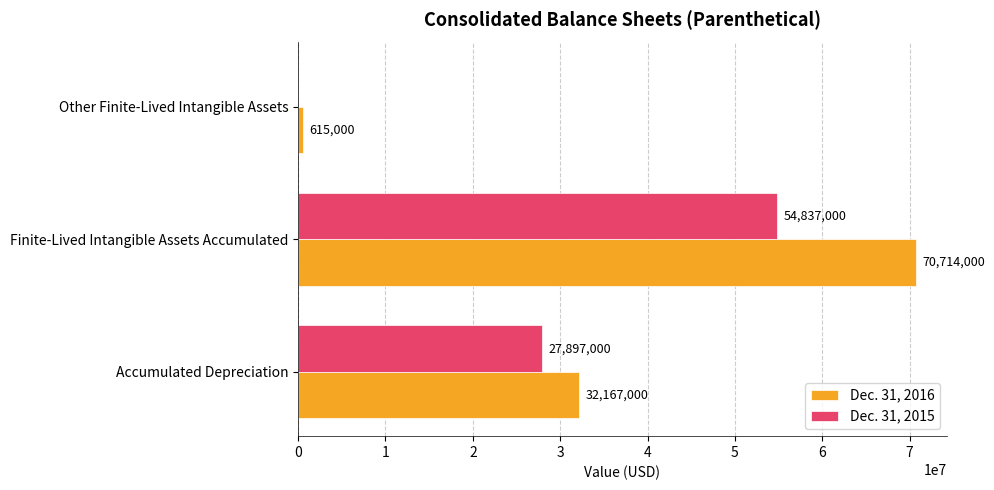

How many Dec. 31, 2016 values are between 615000 and 70714000?

3